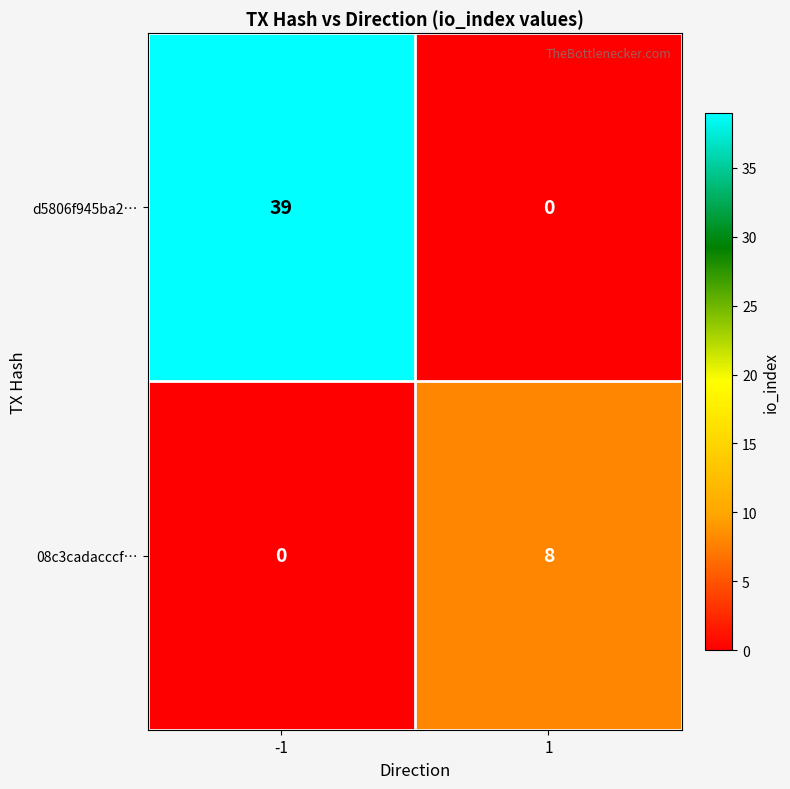

Reading left to right, transcribe all the data shown in this chart.

d5806f945ba2…: -1=39	1=0
08c3cadacccf…: -1=0	1=8